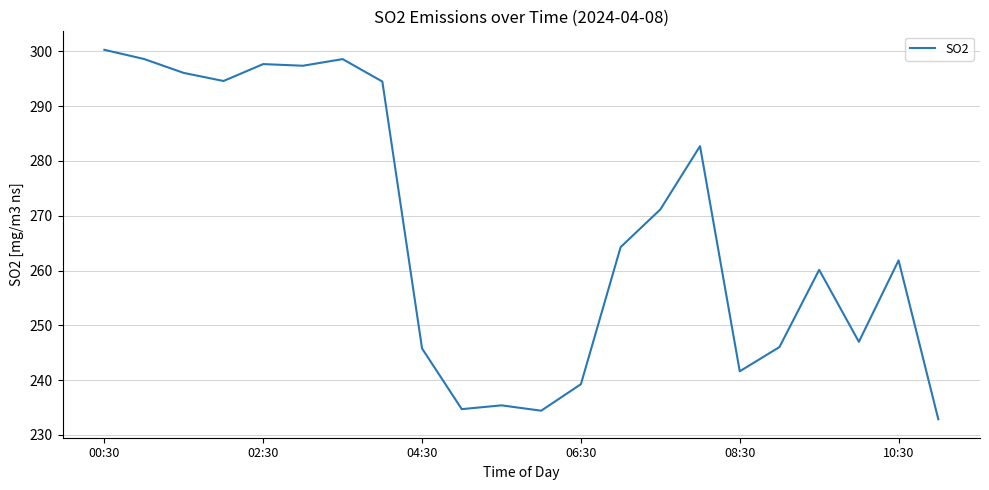

What is the minimum value shown in the chart?

232.9